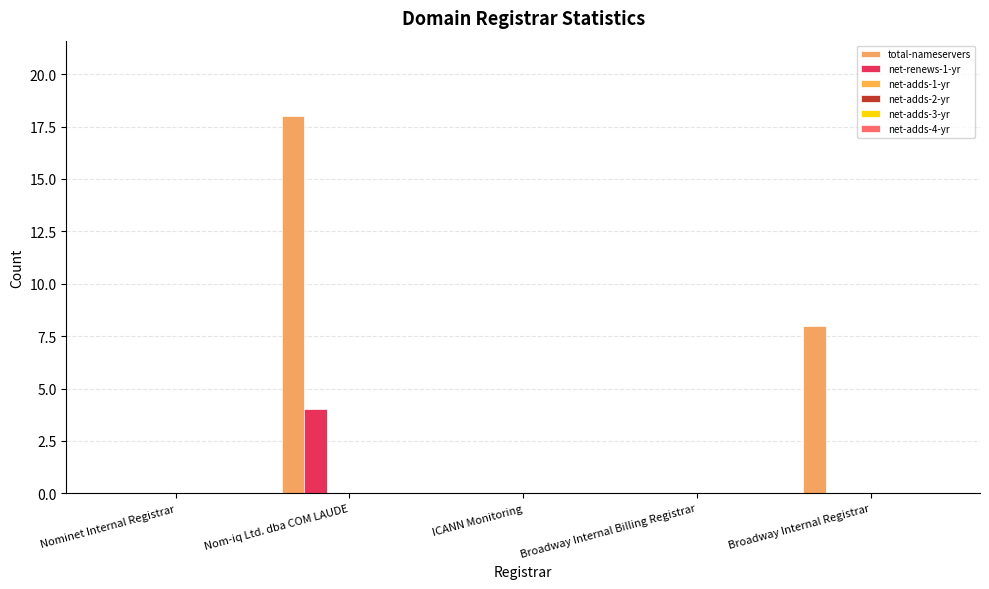

At which category does the chart reach its peak across all series?

Nom-iq Ltd. dba COM LAUDE